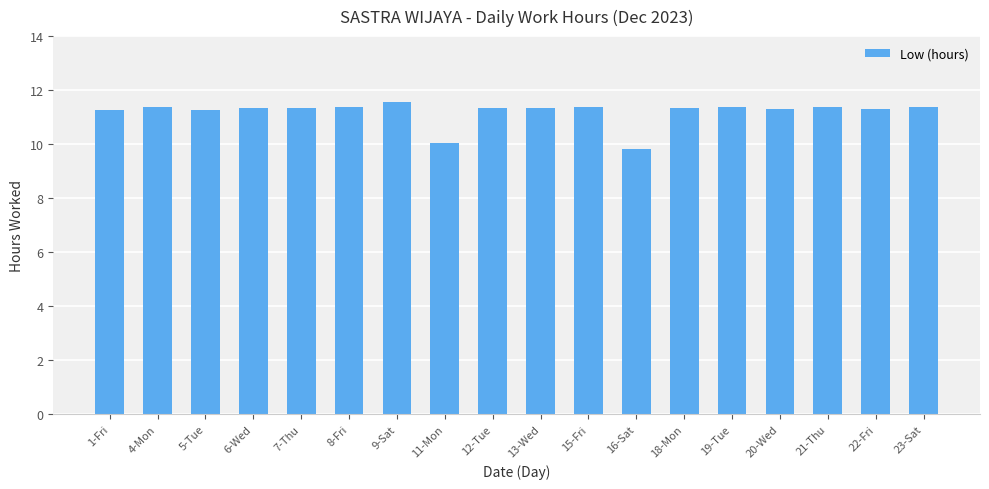

The value at 21-Thu is 11.4. True or false?

True